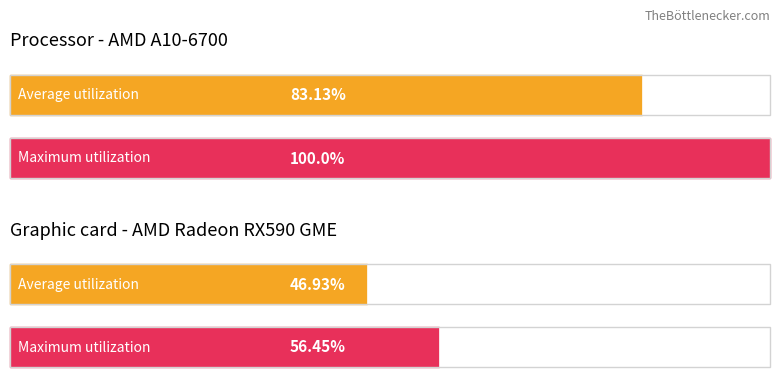

Rank the series by their average value, from lowest to highest.

Average utilization, Maximum utilization